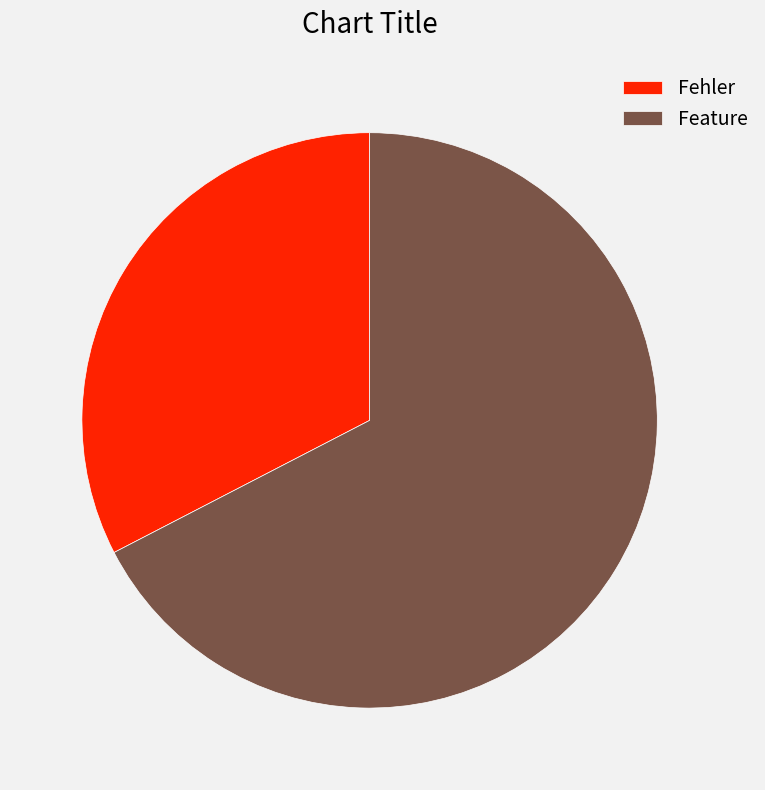

Combined, do Feature and Fehler account for over 50%?

Yes